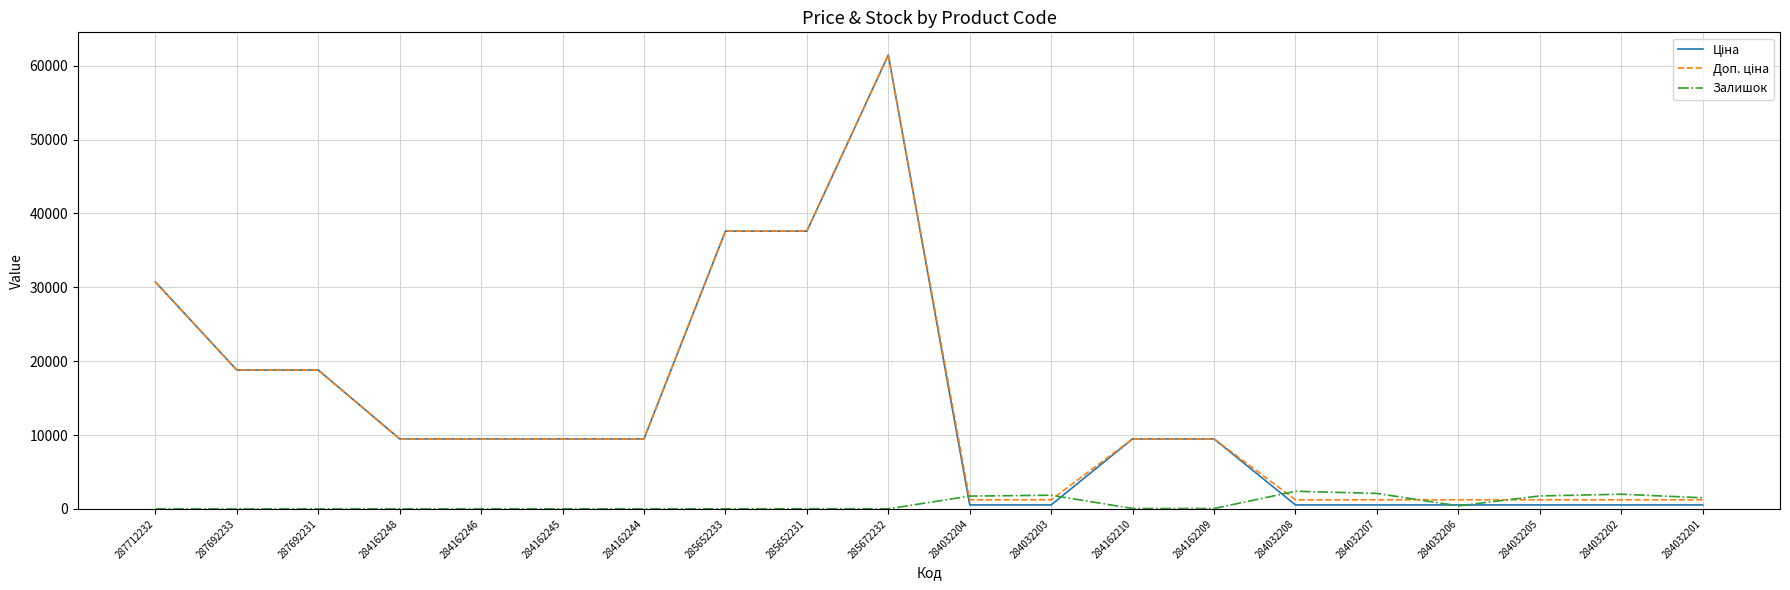

What is the highest value of the Залишок series?

2388.0